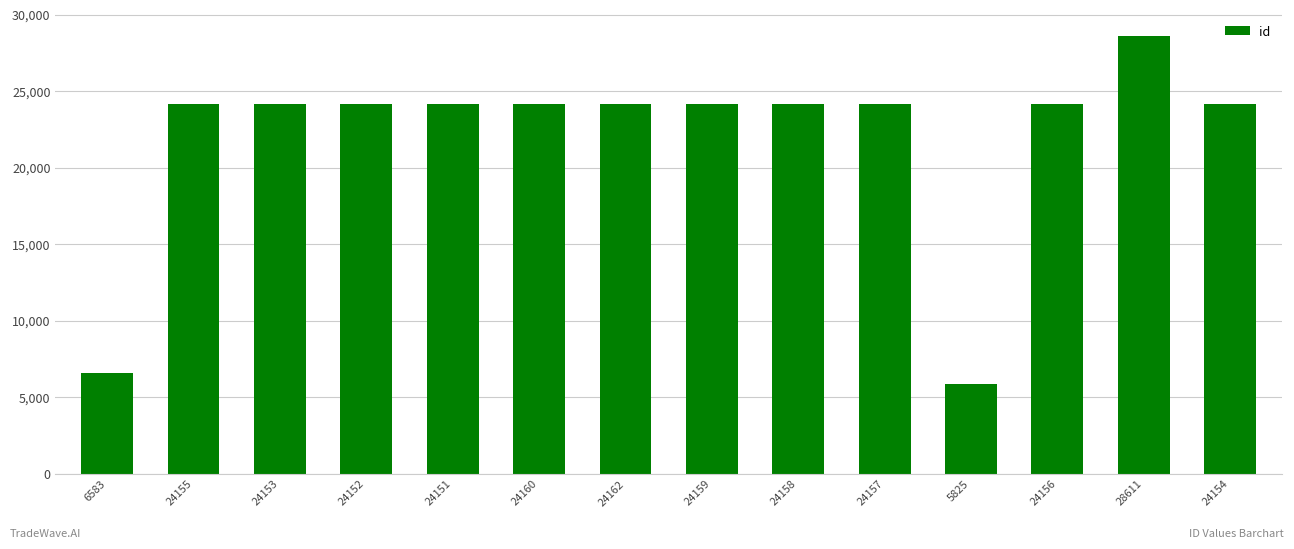

How many bars are there in total?

14